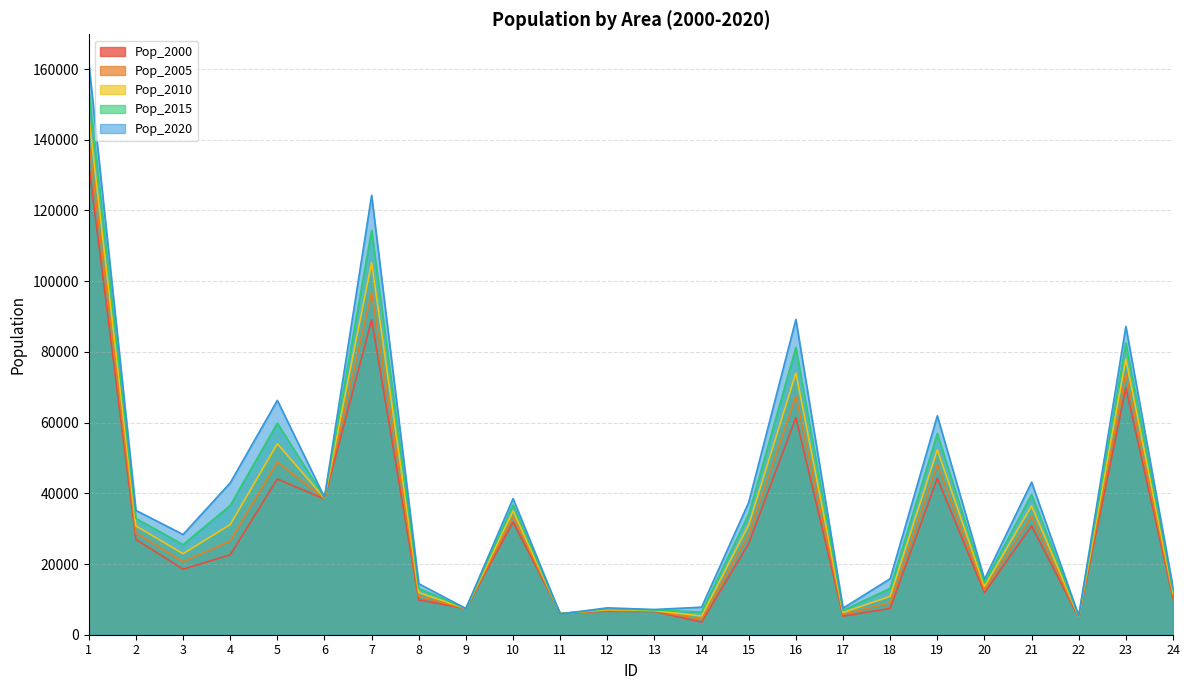

What is the total value across all series at 9?

37033.0